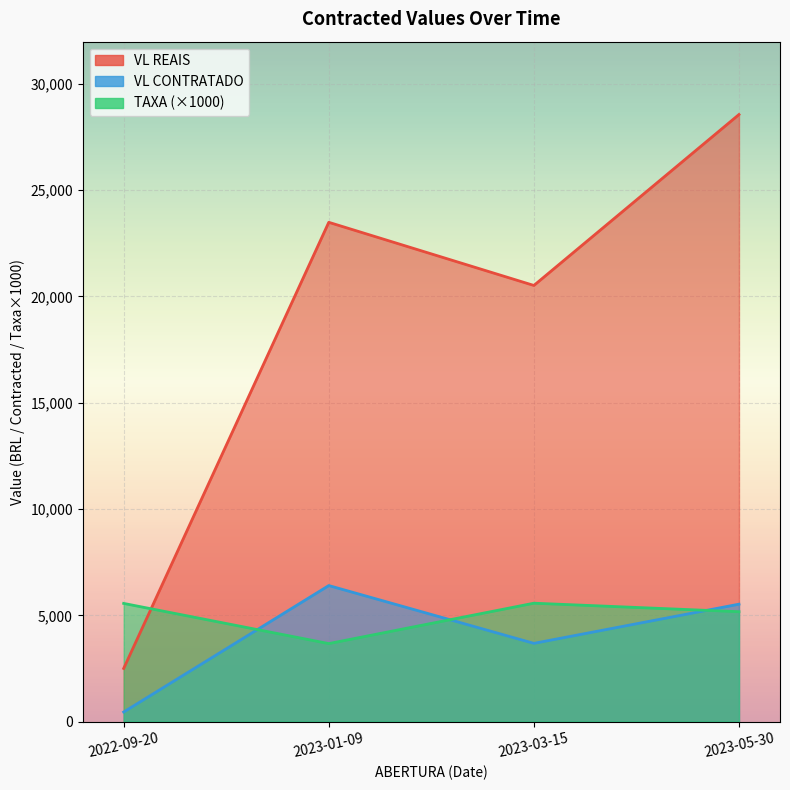

Which series ends up on top after the final intersection of TAXA and VL CONTRATADO?

VL CONTRATADO